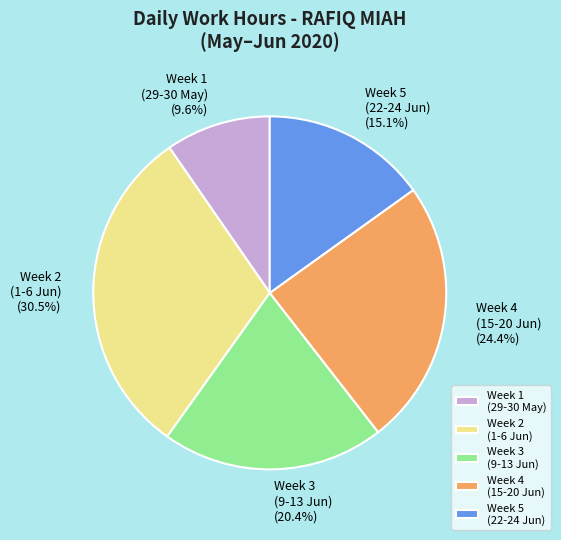

How much of the chart is everything except Week 3 (9-13 Jun)?

79.6%